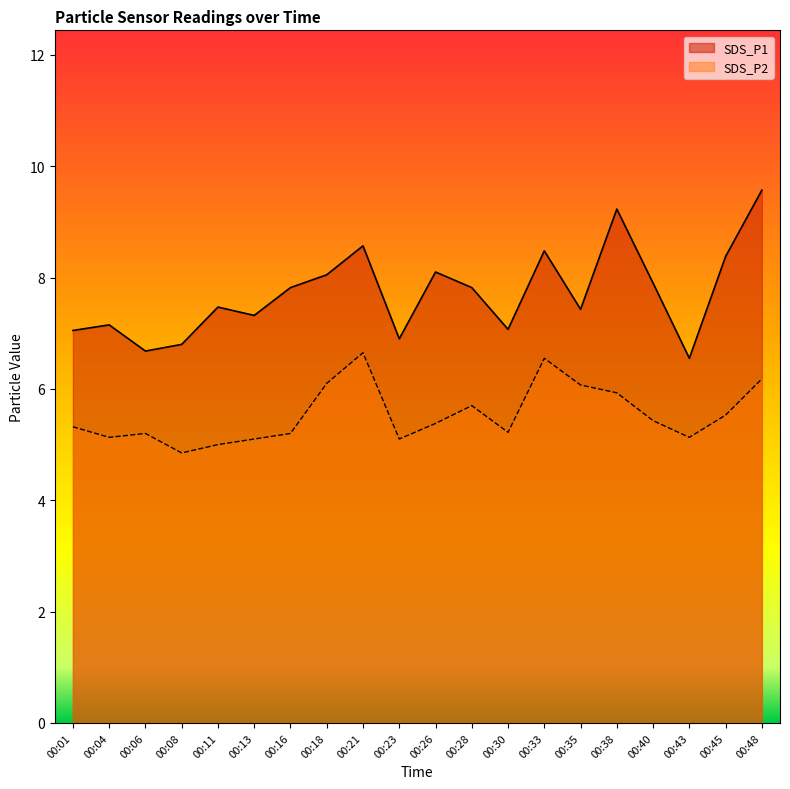

Is it true that SDS_P2 equals 1.7 at 00:01?

False